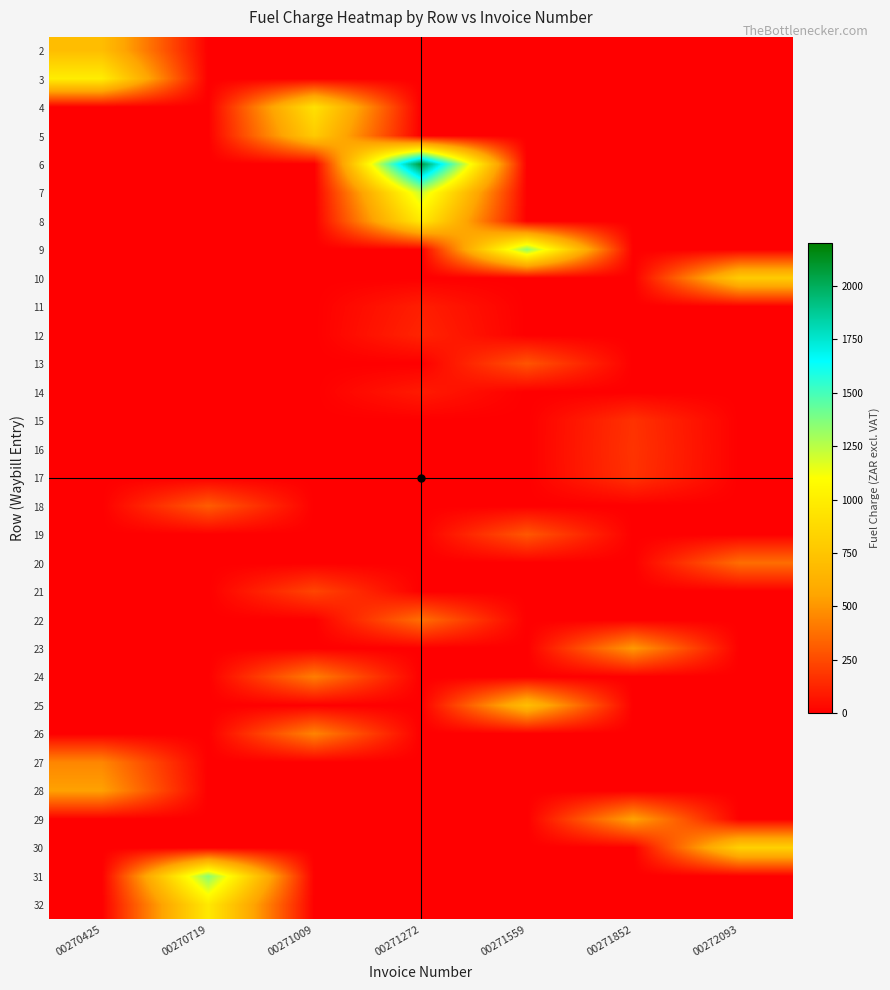

List the series in order of their peak value, highest first.

6, 31, 9, 7, 3, 8, 32, 4, 30, 10, 5, 25, 2, 29, 28, 23, 27, 26, 24, 22, 20, 18, 19, 13, 21, 16, 17, 15, 12, 11, 14